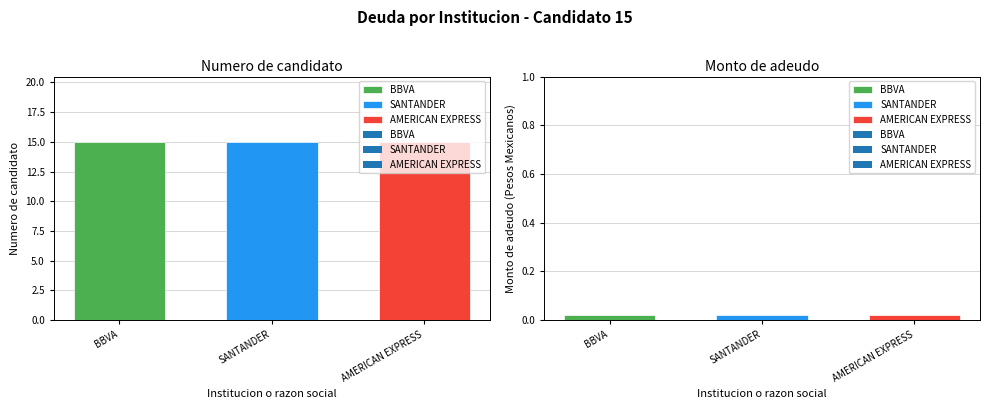

List the series in order of their overall mean, lowest first.

Monto de adeudo, Numero de candidato